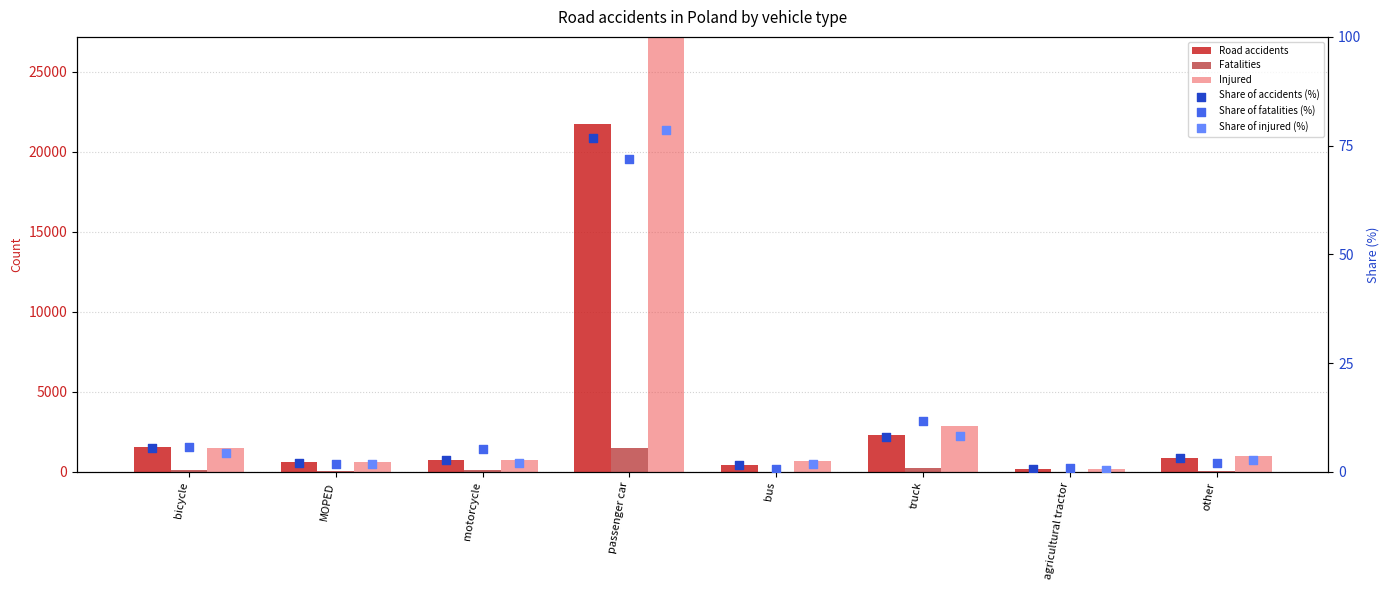

Which series has the widest spread of Y values?

Injured